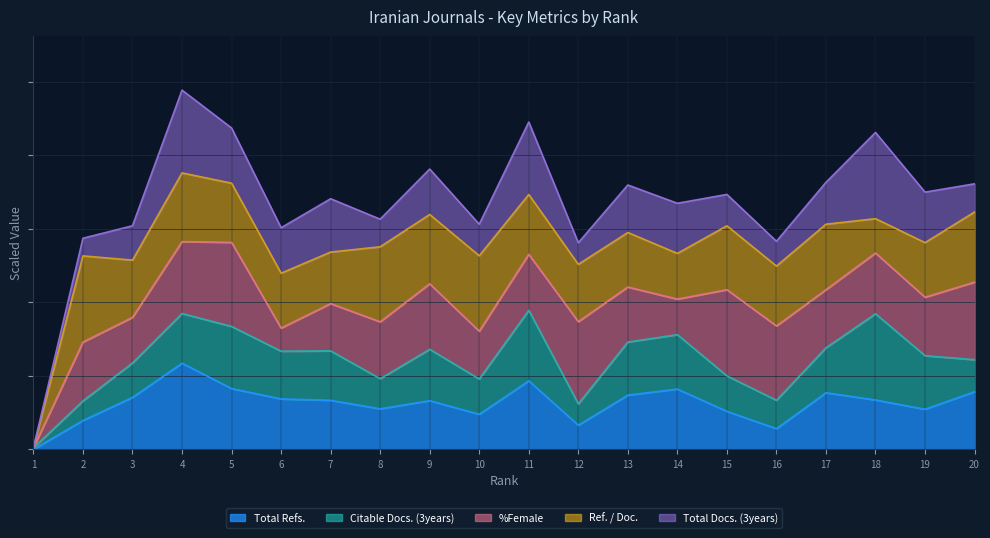

What is the difference between the highest and lowest values at 15?

1693.6